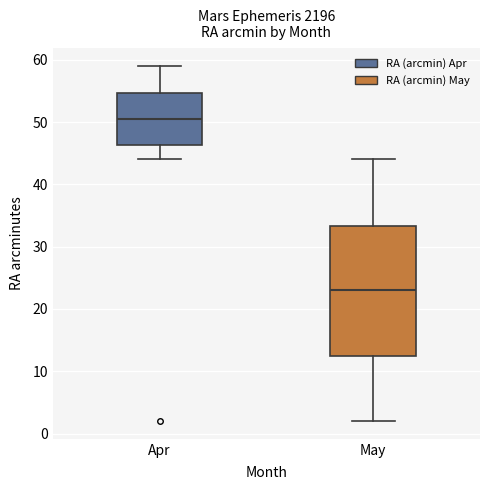

Where is the lower edge of the box for May on the y-axis? The values are not printed on the chart, so give them approximately, as read against the axis.

13